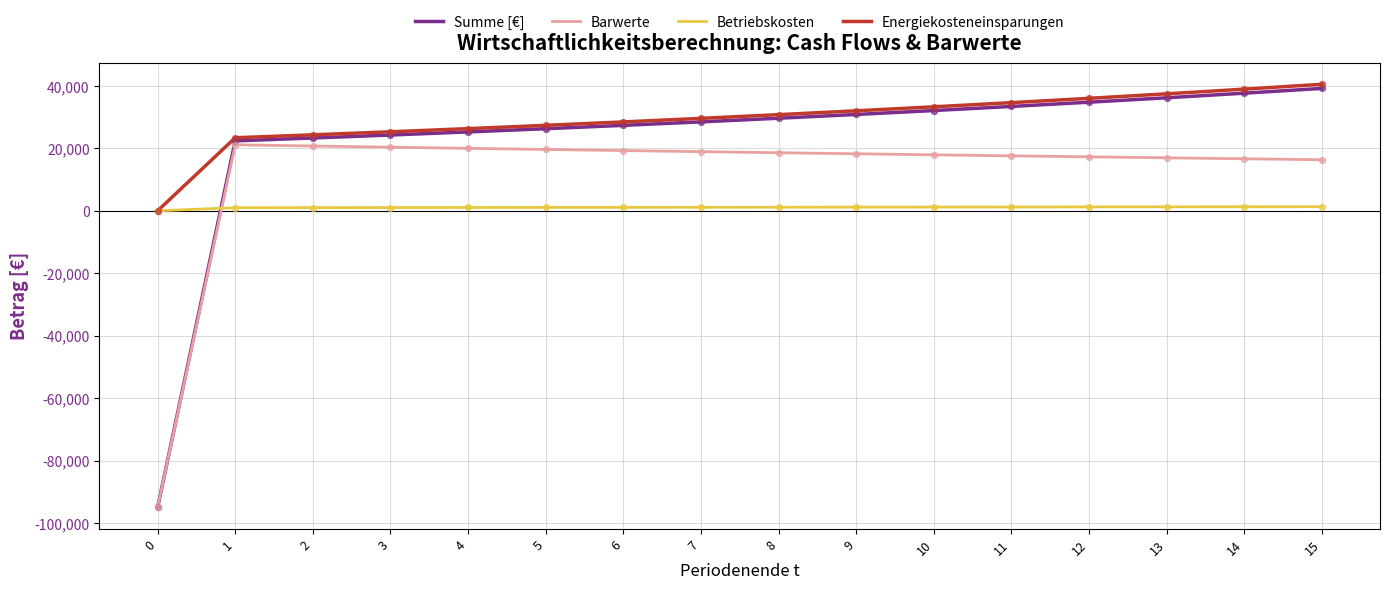

What are all the series names shown in the legend?

Summe [€], Barwerte, Betriebskosten, Energiekosteneinsparungen